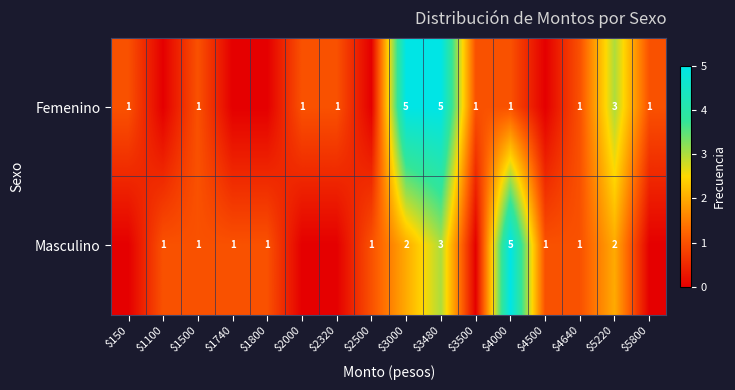

What is the total value across all series at $2000?

1